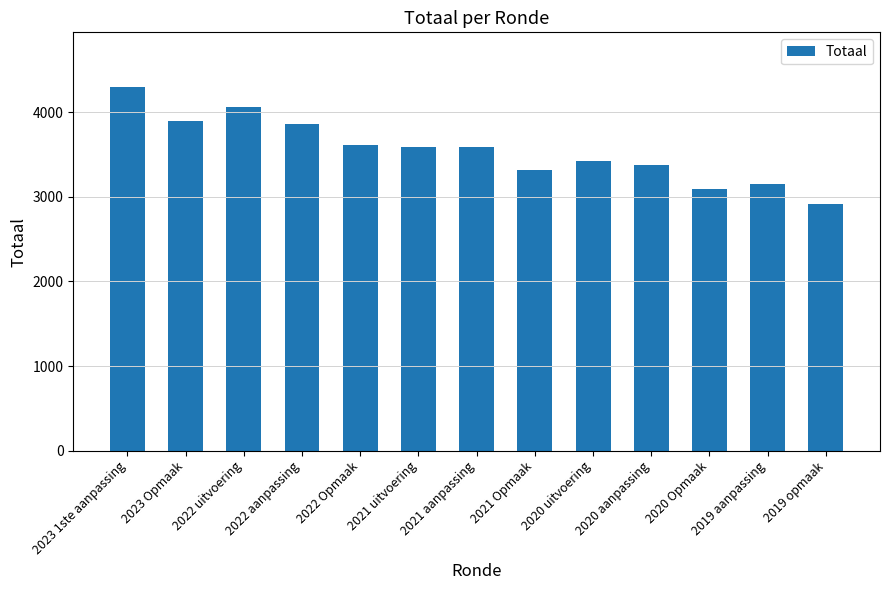

At which category does the chart reach its peak across all series?

2023 1ste aanpassing